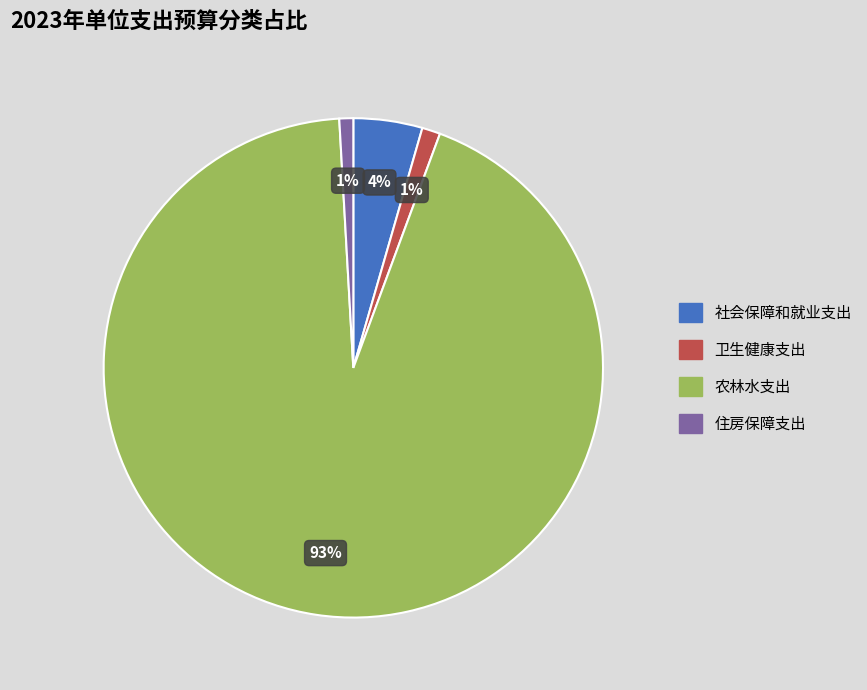

What is the largest slice in the pie chart?

农林水支出